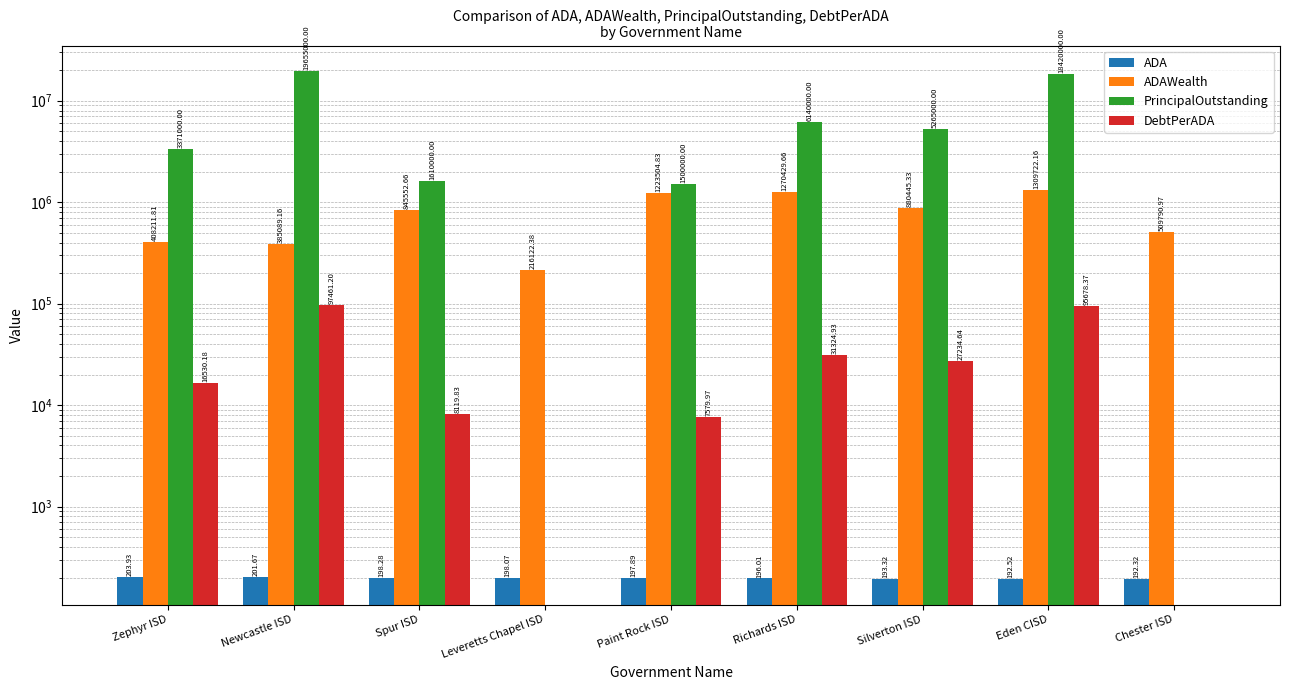

At which category is the sum across all series the highest?

Newcastle ISD